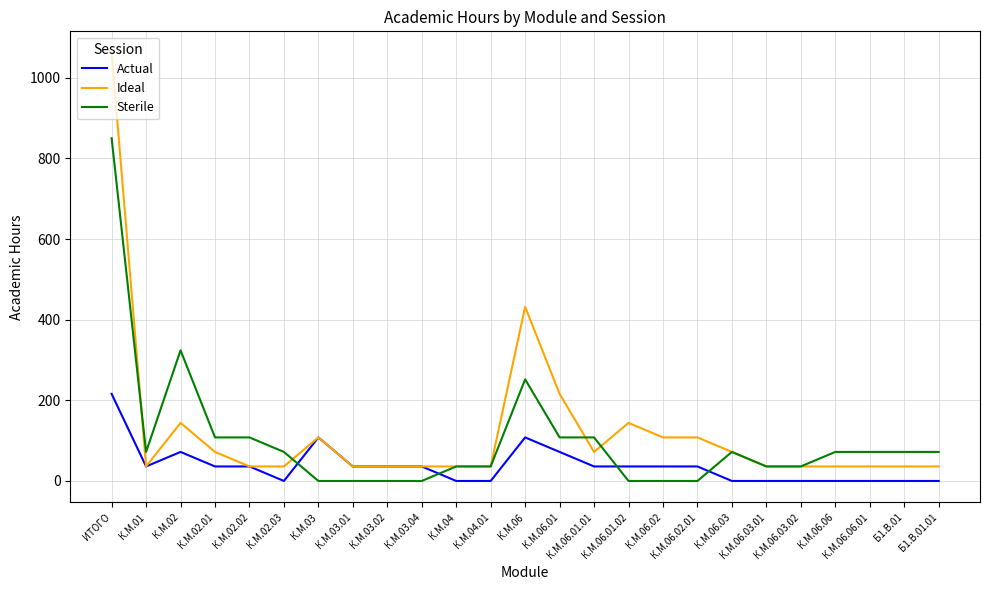

The value of Actual at К.М.06.03.01 is -128. True or false?

False